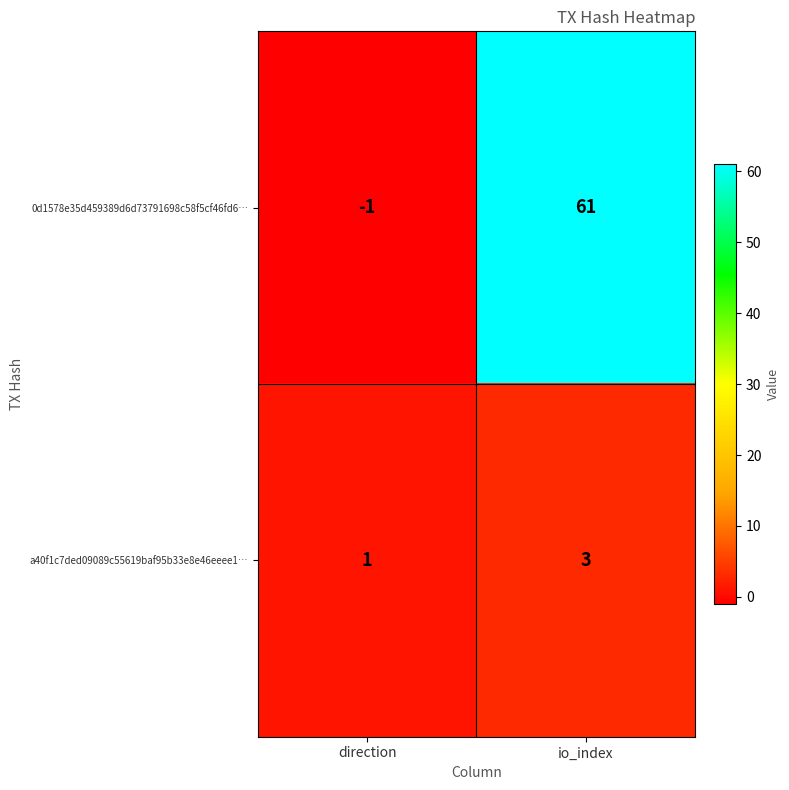

True or false: 0d1578e35d459389d6d73791698c58f5cf46fd6… has a value of -1 at direction.

True